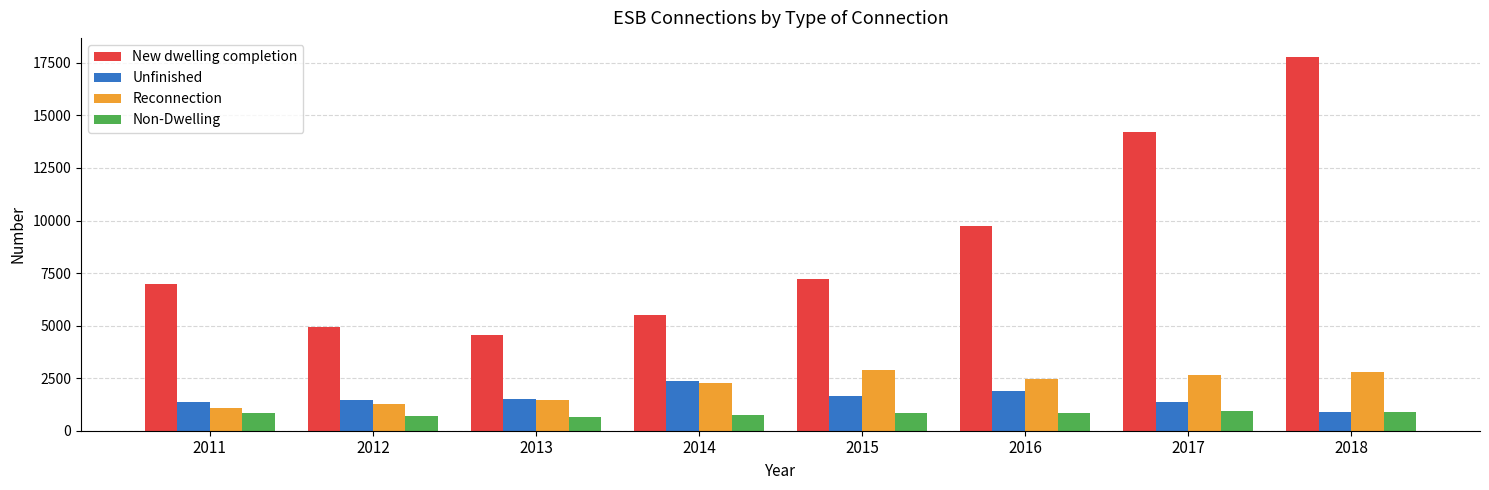

What is the difference between the maximum and minimum values in the Reconnection series?

1798